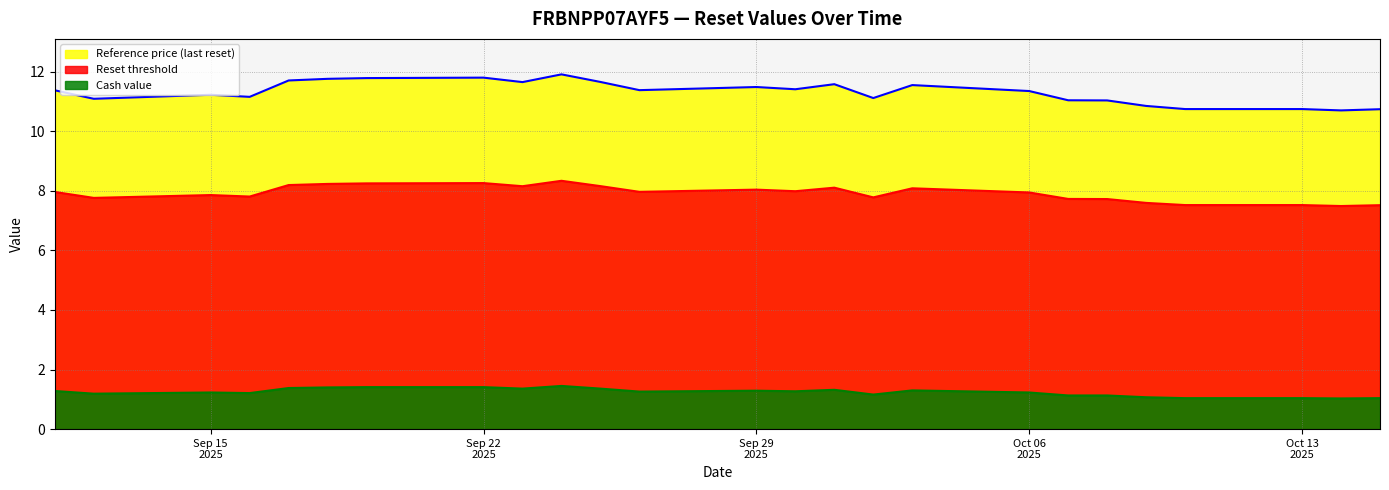

What is the difference between the Reference price values at 2025-10-13 and 2025-09-12?

0.3